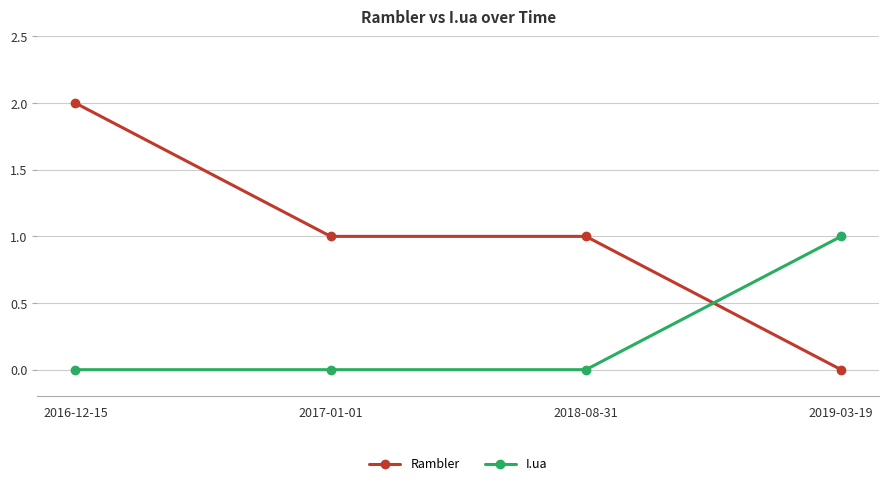

How many intersections are there between Rambler and I.ua?

1